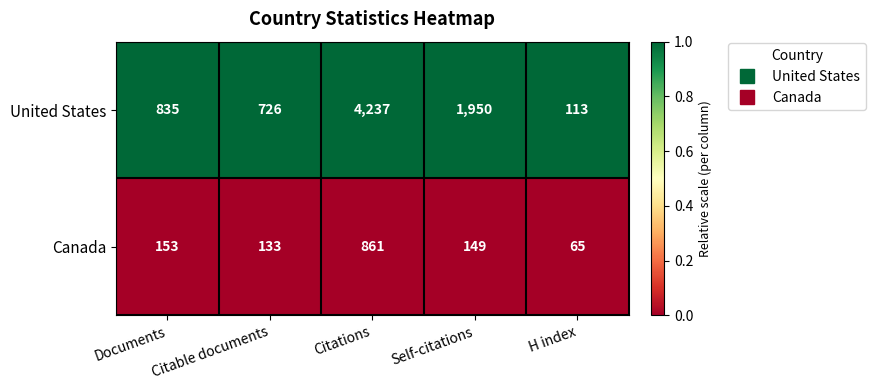

What is the difference between the Canada values at Documents and Self-citations?

4